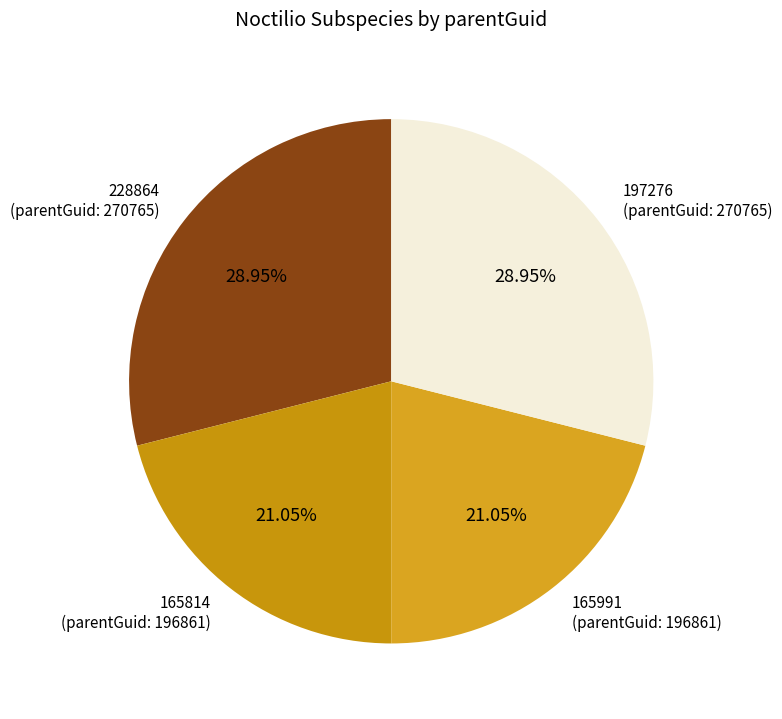

How many slices are in this pie chart?

4